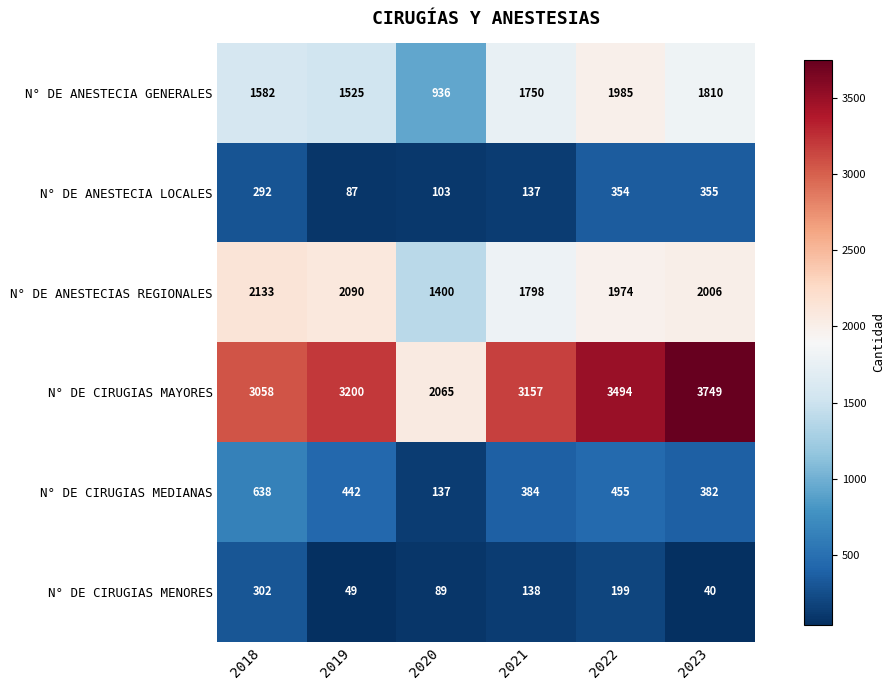

What is the minimum value for N° DE CIRUGIAS MENORES?

40